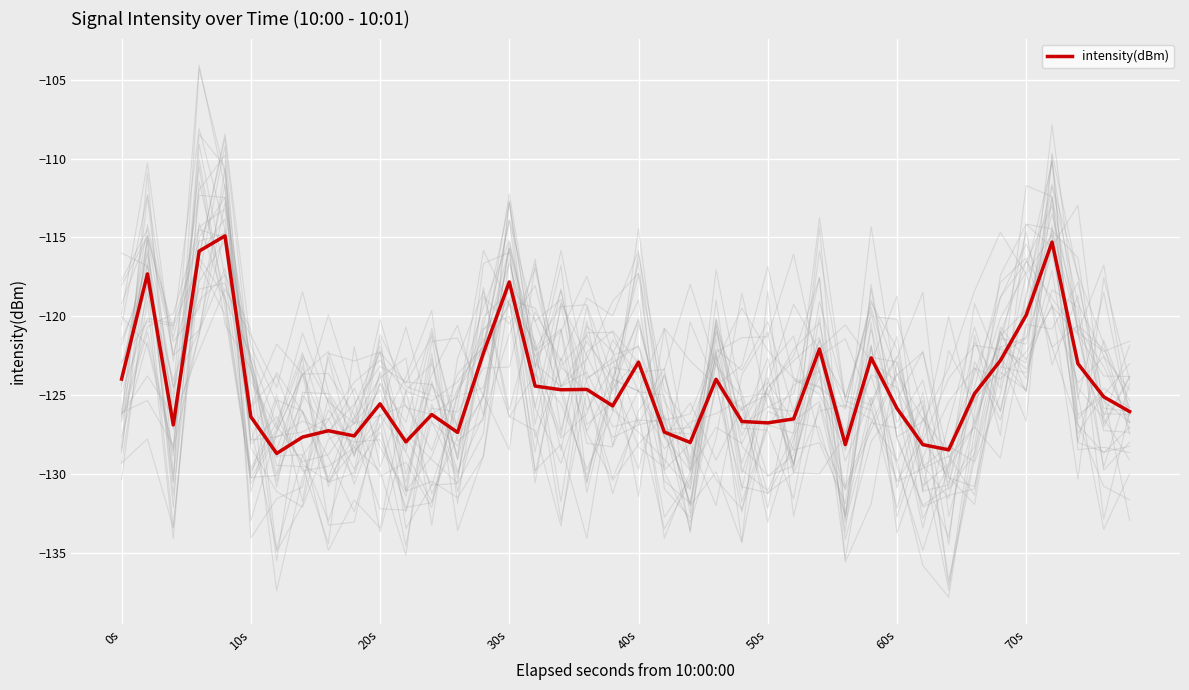

How many lines are shown in the chart?

1